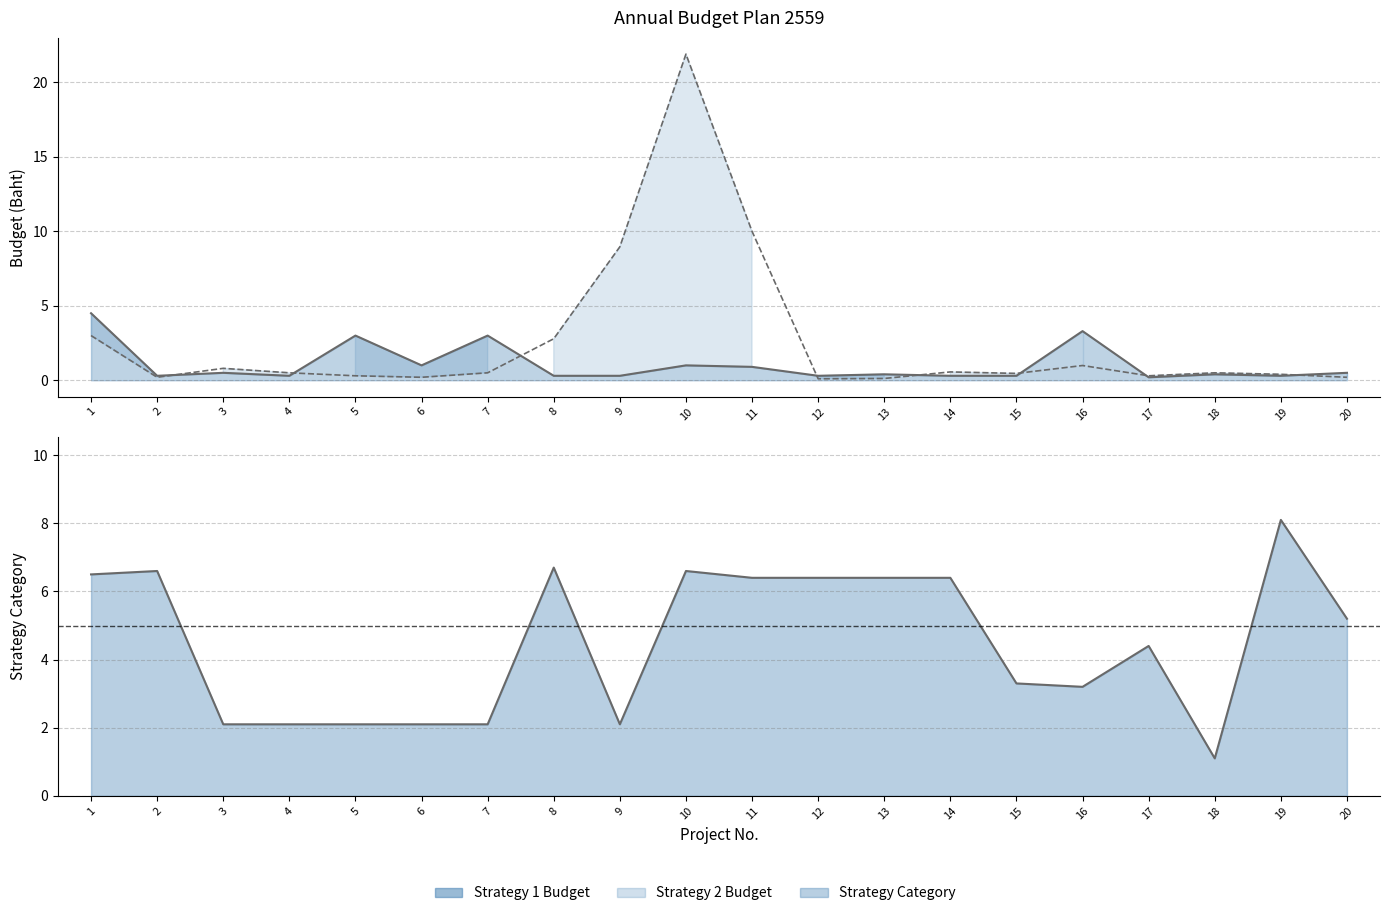

At which category is the sum across all series the highest?

10